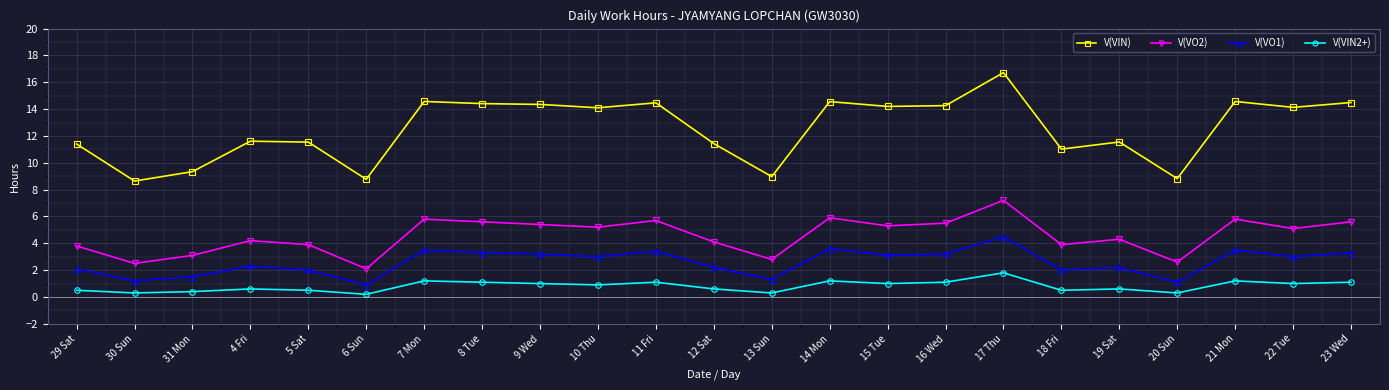

What is the average value of the V(VIN) series?

12.5